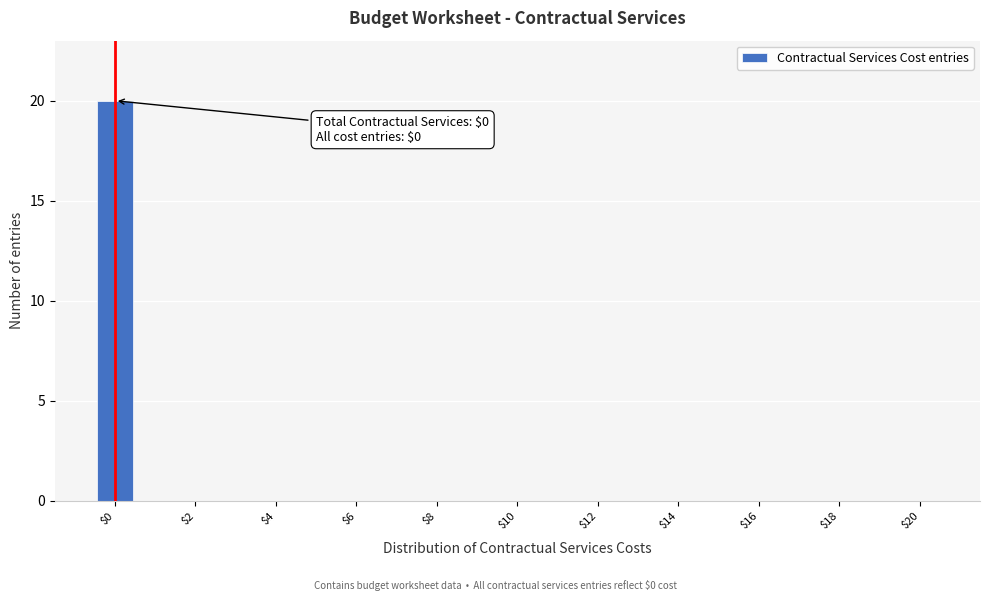

Which range on the x-axis has the tallest bar?

-0.5 to 0.5